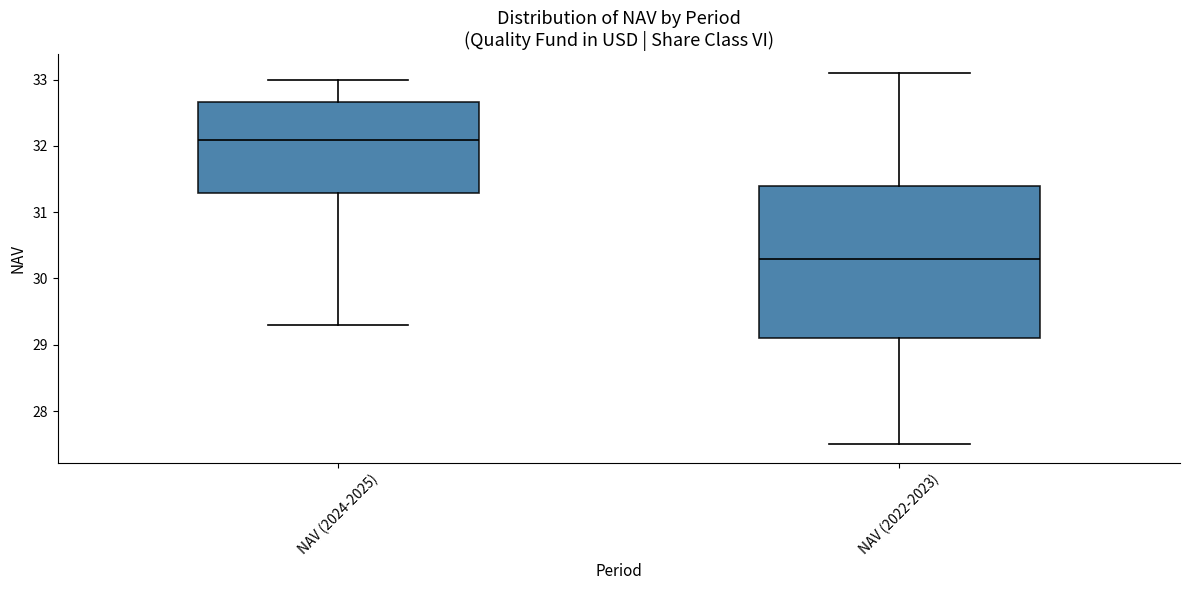

Reading left to right, transcribe this box plot: for each box, give where its median line is, the range the box spans, and where its two whiskers end, as read against the y-axis. The values are not printed on the chart, so give them approximately, as read against the axis.

NAV (2024-2025): median 32.1, box 31.3 to 32.7, whiskers 29.3 to 33.0
NAV (2022-2023): median 30.3, box 29.1 to 31.4, whiskers 27.5 to 33.1